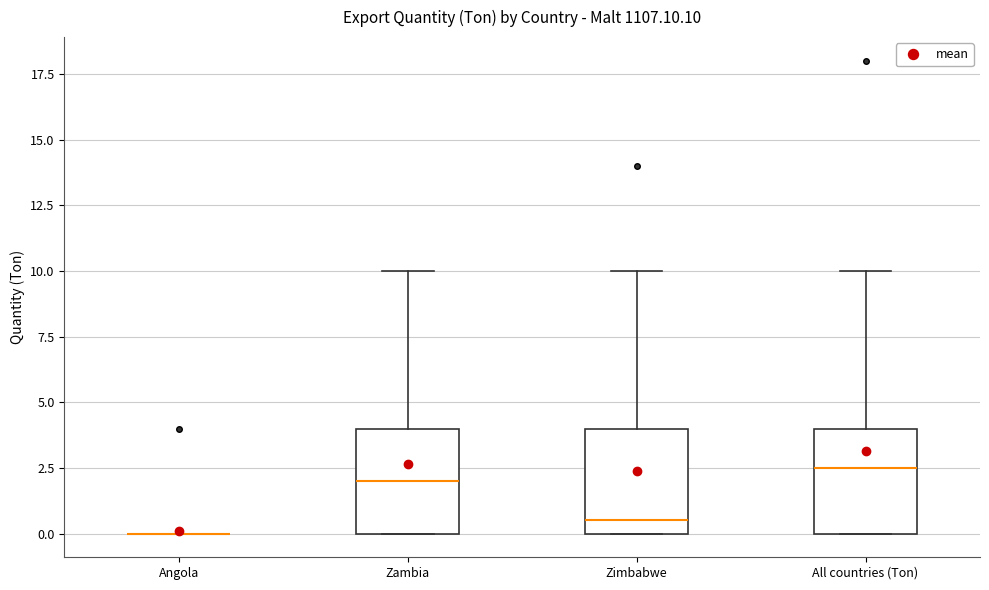

Where is the upper edge of the box for All countries (Ton) on the y-axis? The values are not printed on the chart, so give them approximately, as read against the axis.

4.0